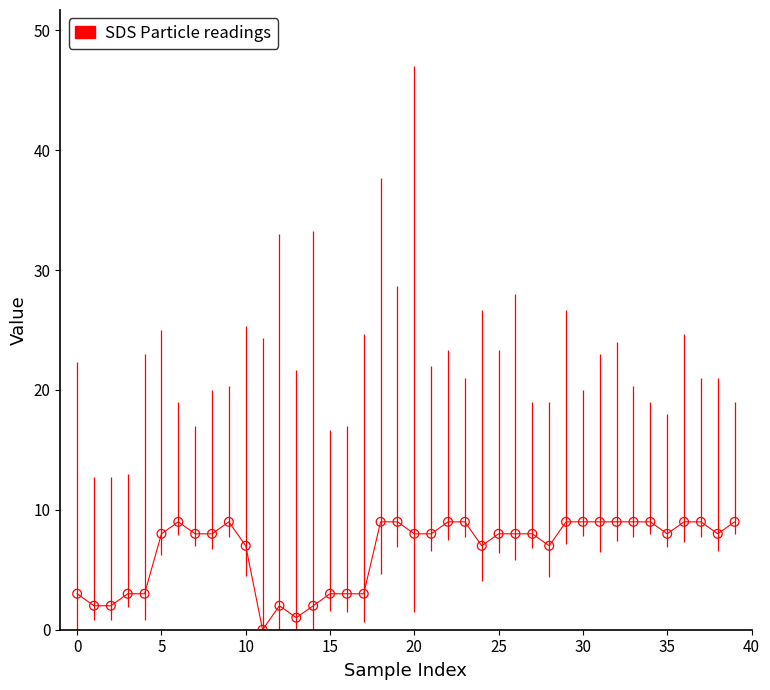

Which has a higher value, 24 or −5?

24